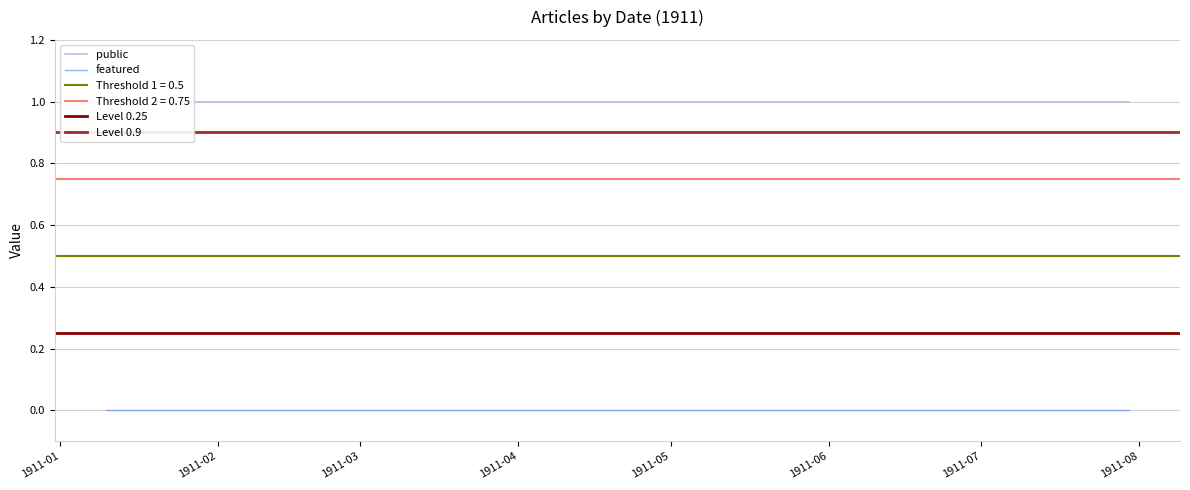

Which category has the highest value in the featured series?

08-07-1911